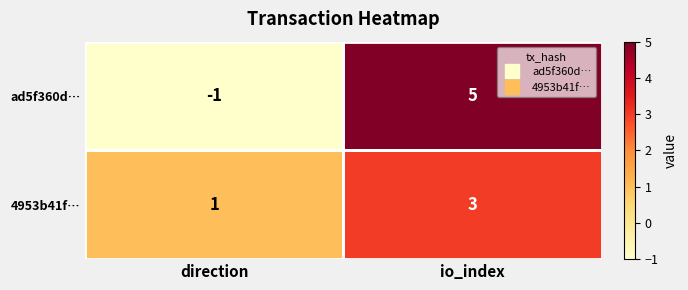

Between direction and io_index, which series saw the biggest shift?

ad5f360d…